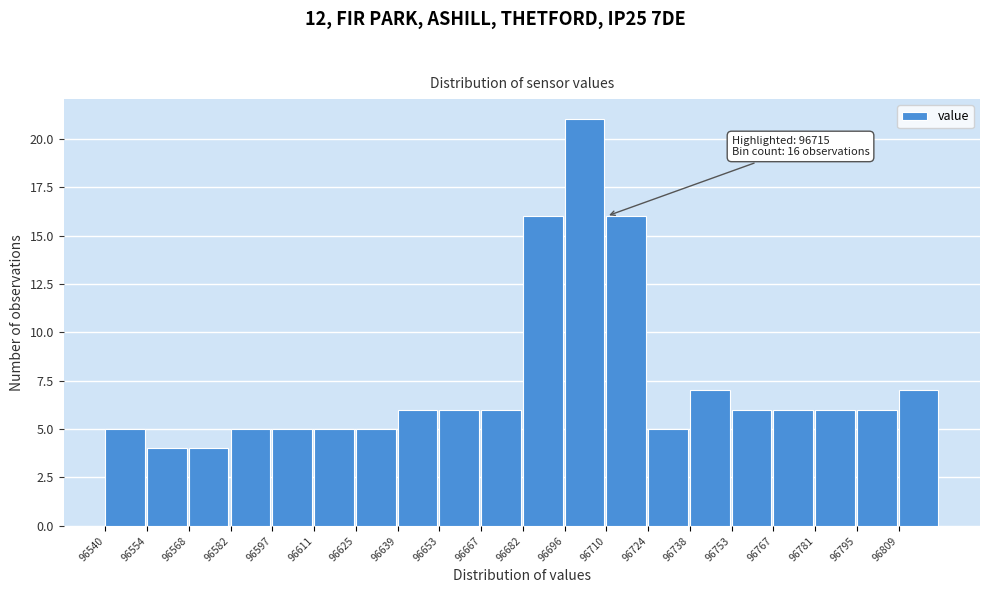

Over which range of the x-axis is the bar tallest?

96696 to 96710